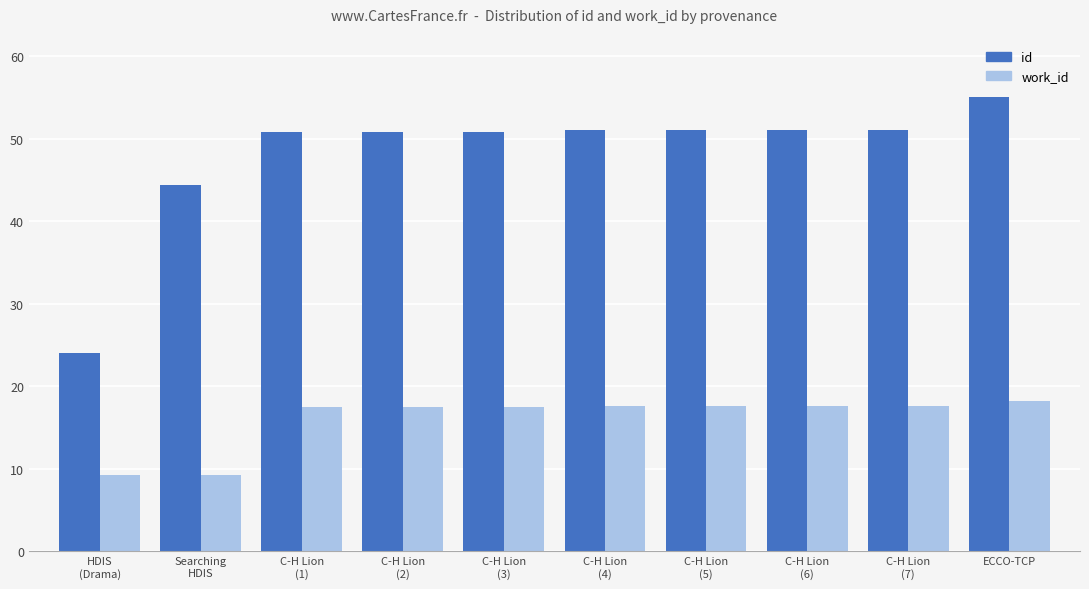

How many series are shown in this chart?

2